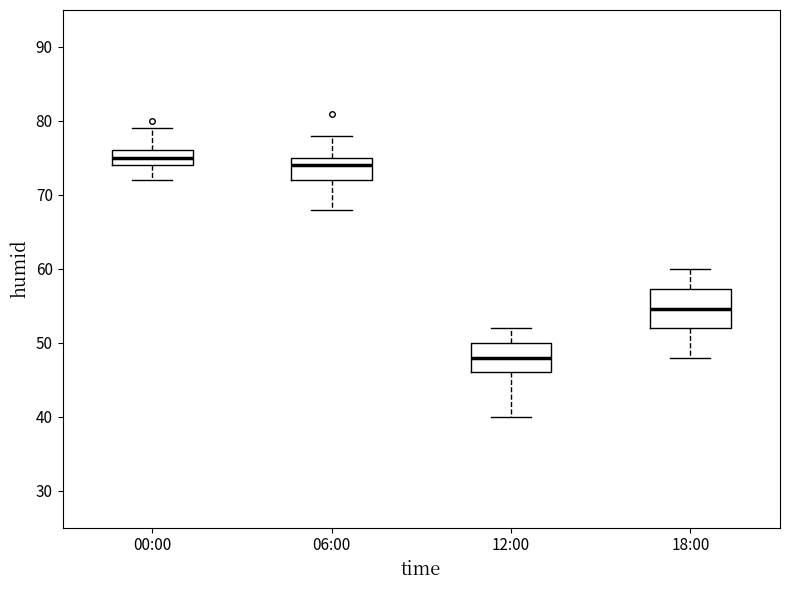

Which box's median line is the lowest?

12:00